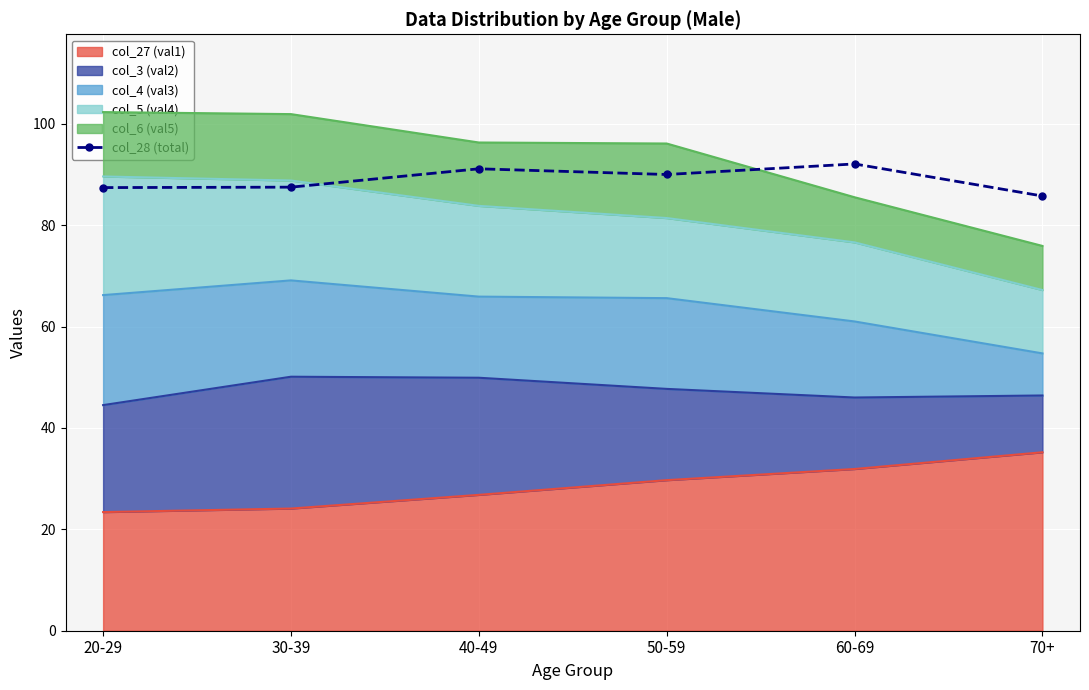

What is the label of the 5th point from the right?

30-39